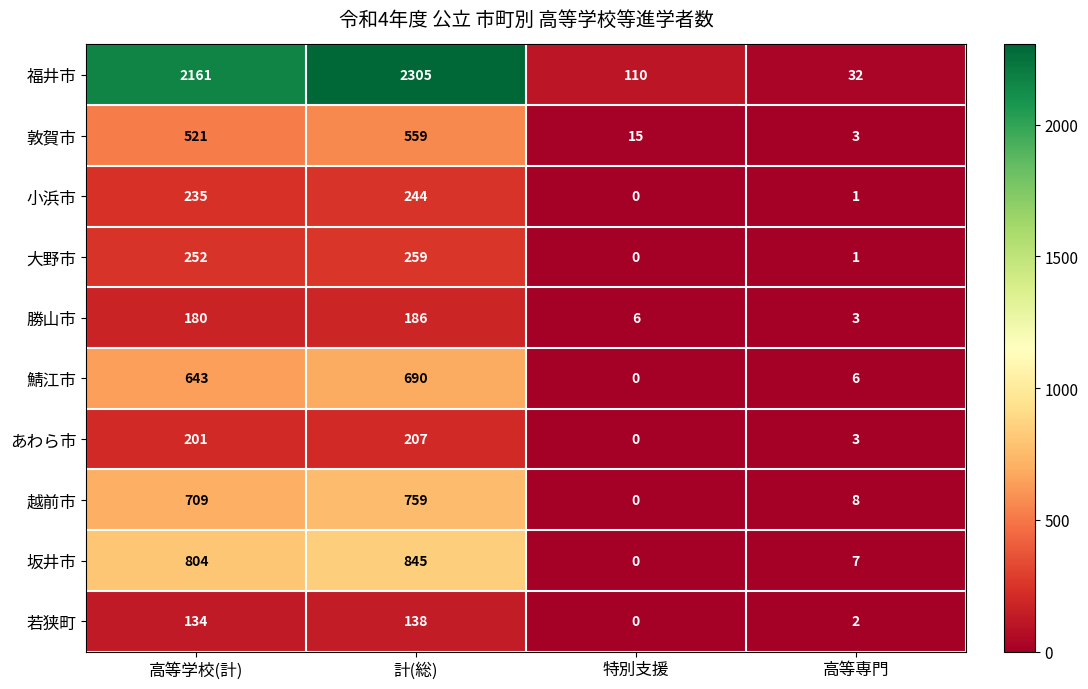

What is the difference between the second highest and second lowest values in the 福井市 series?

2051